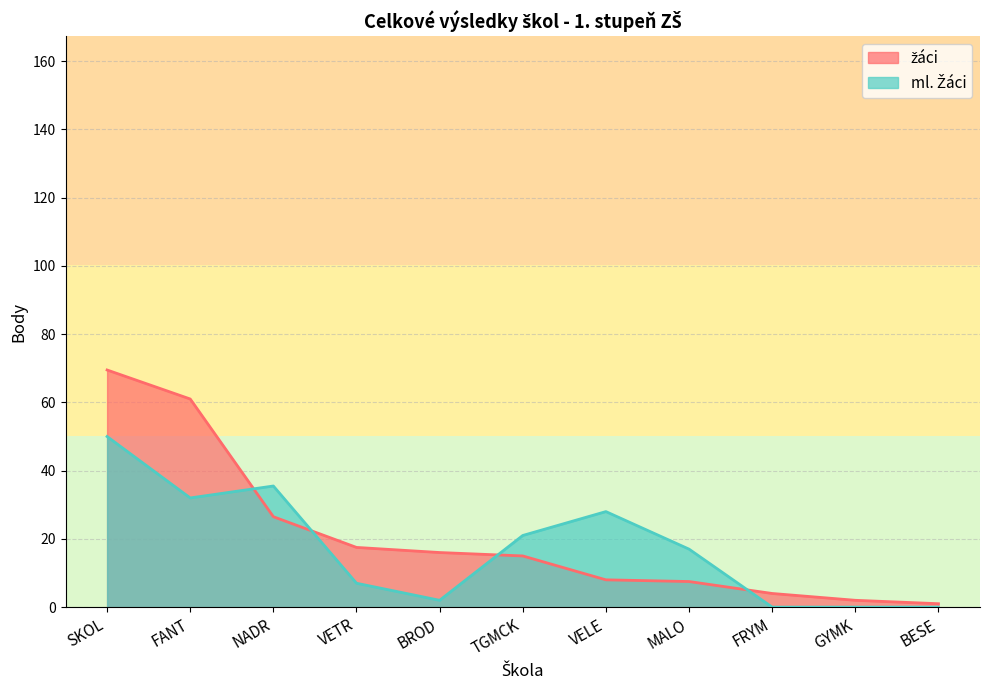

In ml. Žáci, how many points are lower than both neighbors (excluding endpoints)?

2